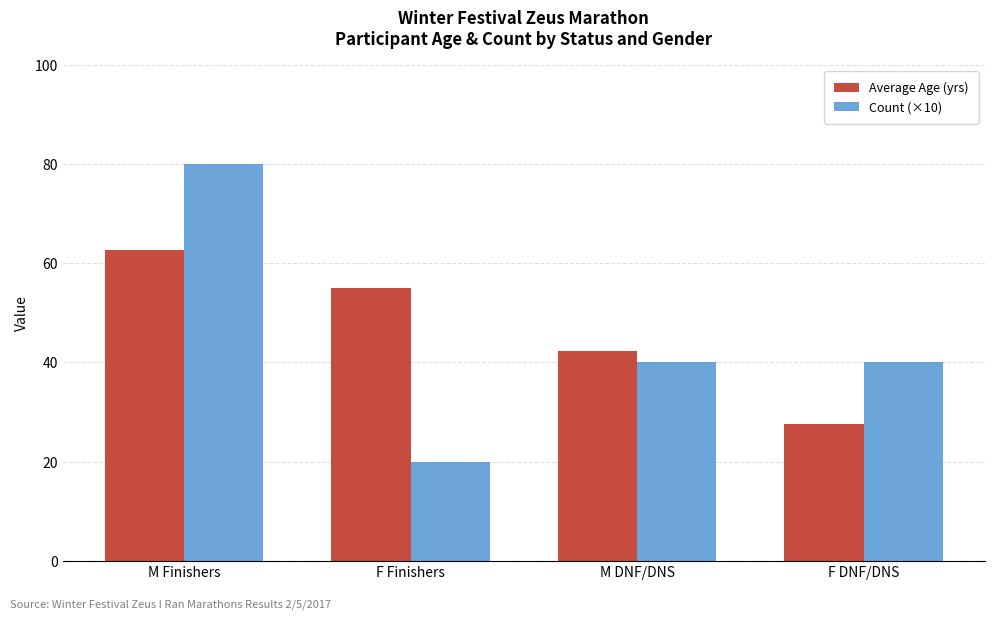

Read the Average Age (yrs) value at F Finishers.

55.0